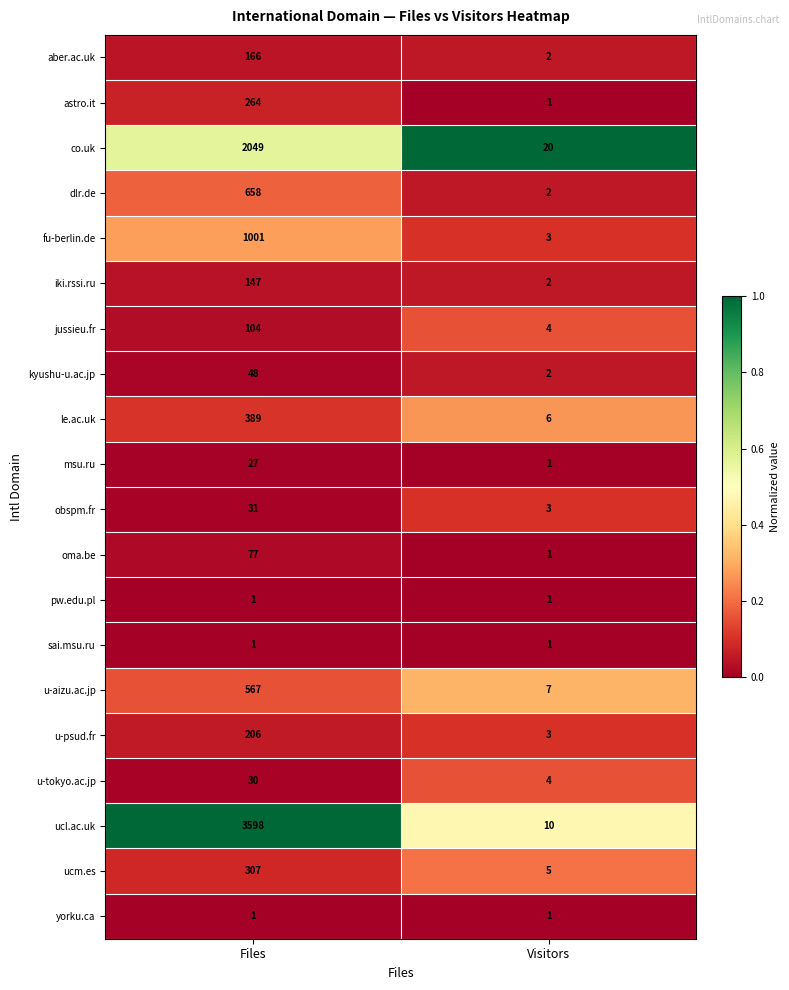

Which series has the largest total across all categories?

ucl.ac.uk